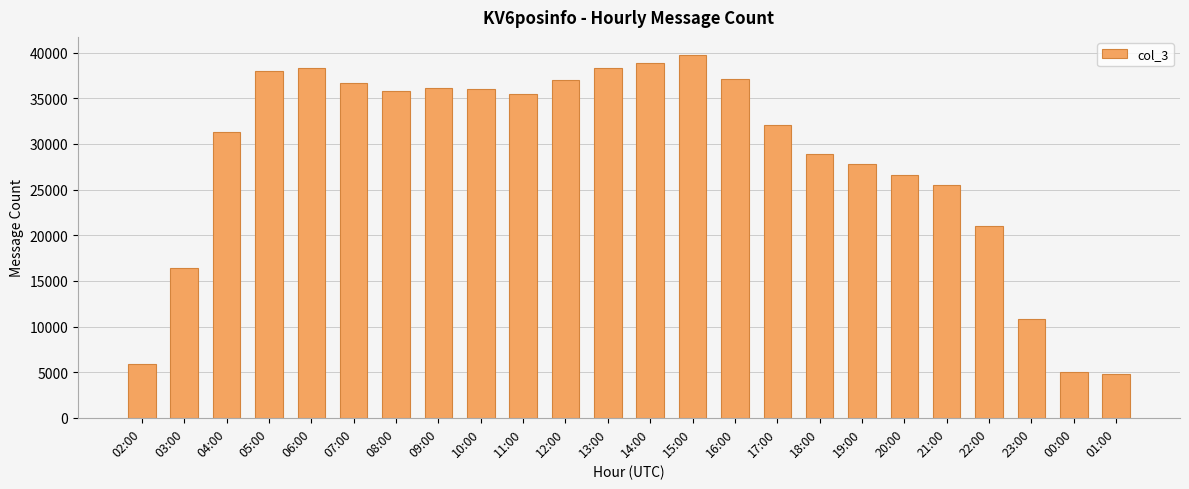

What is the sum of all values?

683687